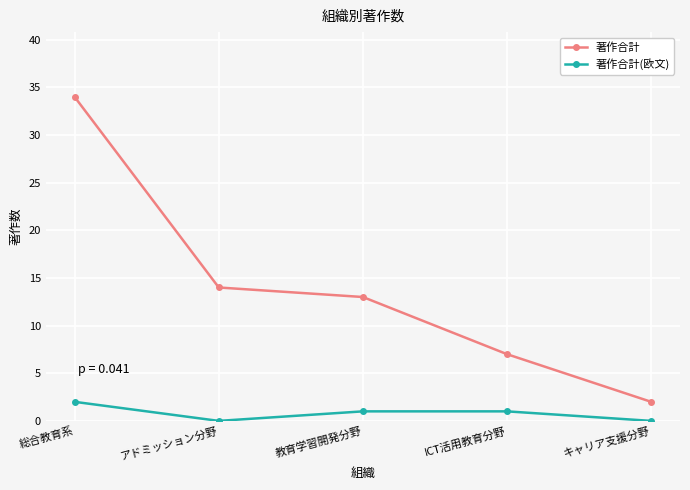

What is the minimum value for 著作合計?

2